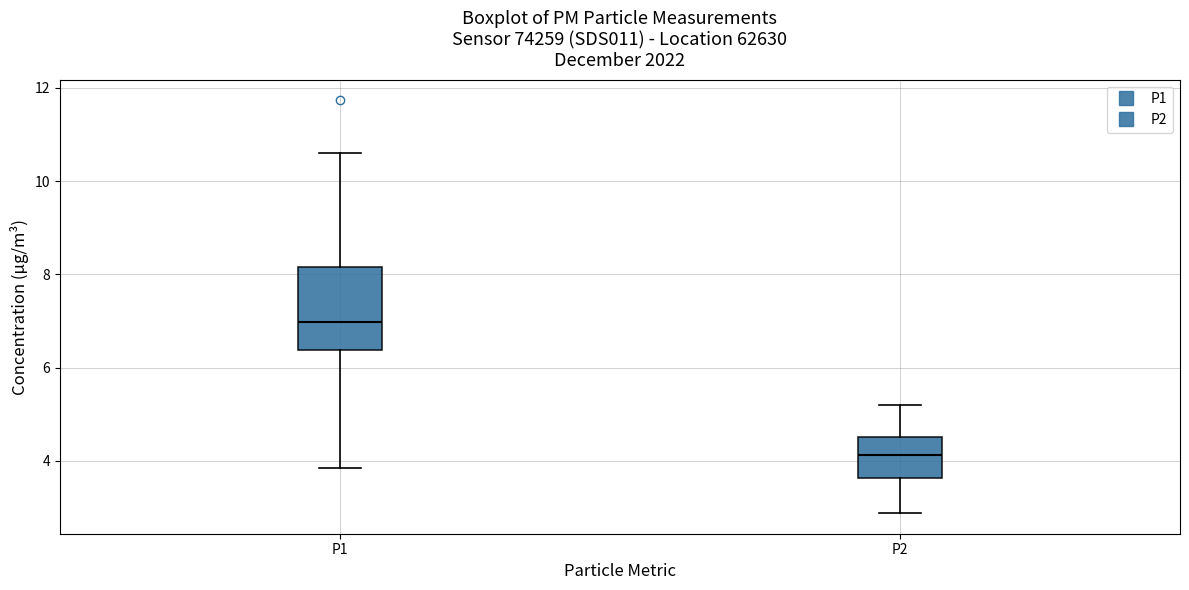

Which box's median line is the lowest?

P2